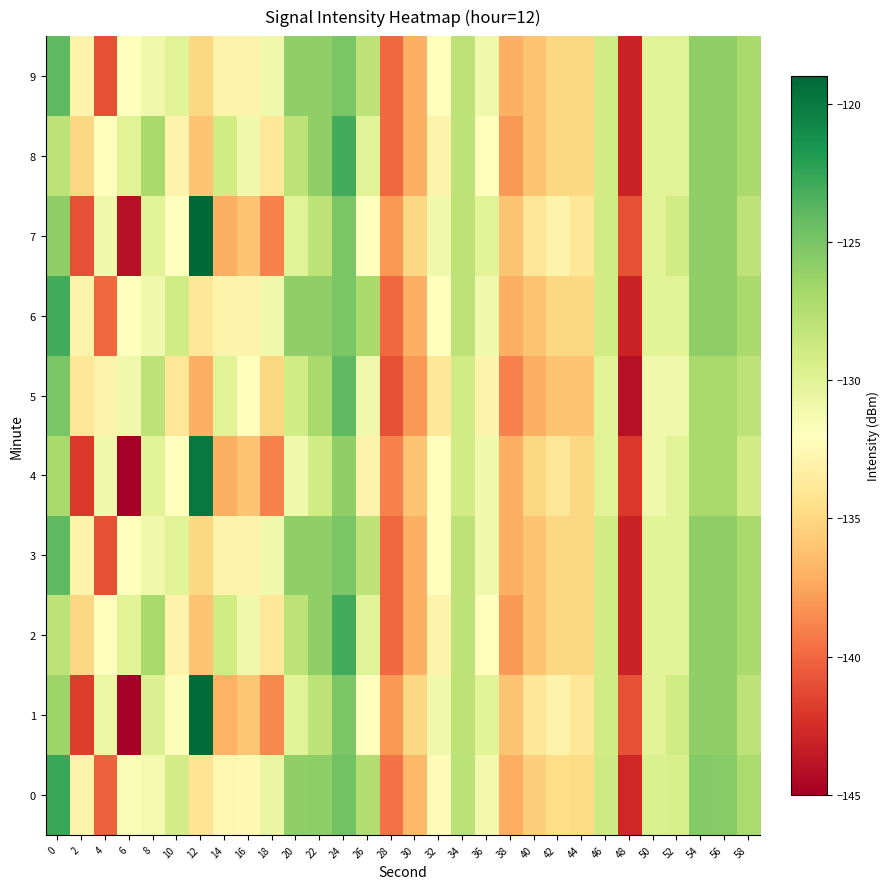

Reading left to right, extract all data points from this chart.

0: 0=-122.7	2=-132.9	4=-140.3	6=-131.6	8=-131.2	10=-129.1	12=-134.1	14=-132.6	16=-132.6	18=-130.6	20=-126.0	22=-125.8	24=-124.7	26=-127.4	28=-139.5	30=-136.6	32=-132.3	34=-127.9	36=-131.1	38=-137.1	40=-135.5	42=-134.6	44=-134.8	46=-128.9	48=-142.8	50=-129.6	52=-129.5	54=-125.4	56=-125.5	58=-127.1
1: 0=-126.4	2=-141.8	4=-130.7	6=-144.9	8=-129.7	10=-131.8	12=-119.3	14=-136.9	16=-135.9	18=-138.7	20=-130.0	22=-128.0	24=-125.0	26=-132.0	28=-138.0	30=-135.0	32=-131.0	34=-128.0	36=-130.0	38=-136.0	40=-134.0	42=-133.0	44=-134.0	46=-129.0	48=-141.0	50=-130.0	52=-129.0	54=-126.0	56=-126.0	58=-128.0
2: 0=-128.0	2=-135.0	4=-132.0	6=-130.0	8=-127.0	10=-133.0	12=-136.0	14=-129.0	16=-131.0	18=-134.0	20=-128.0	22=-126.0	24=-123.0	26=-130.0	28=-140.0	30=-137.0	32=-133.0	34=-128.0	36=-132.0	38=-138.0	40=-136.0	42=-135.0	44=-135.0	46=-129.0	48=-143.0	50=-130.0	52=-130.0	54=-126.0	56=-126.0	58=-127.0
3: 0=-124.0	2=-133.0	4=-141.0	6=-132.0	8=-131.0	10=-130.0	12=-135.0	14=-133.0	16=-133.0	18=-131.0	20=-126.0	22=-126.0	24=-125.0	26=-128.0	28=-140.0	30=-137.0	32=-132.0	34=-128.0	36=-131.0	38=-137.0	40=-136.0	42=-135.0	44=-135.0	46=-129.0	48=-143.0	50=-130.0	52=-130.0	54=-126.0	56=-126.0	58=-127.0
4: 0=-127.0	2=-142.0	4=-131.0	6=-145.0	8=-130.0	10=-132.0	12=-120.0	14=-137.0	16=-136.0	18=-139.0	20=-131.0	22=-129.0	24=-126.0	26=-133.0	28=-139.0	30=-136.0	32=-132.0	34=-129.0	36=-131.0	38=-137.0	40=-135.0	42=-134.0	44=-135.0	46=-130.0	48=-142.0	50=-131.0	52=-130.0	54=-127.0	56=-127.0	58=-129.0
5: 0=-125.0	2=-134.0	4=-133.0	6=-131.0	8=-128.0	10=-134.0	12=-137.0	14=-130.0	16=-132.0	18=-135.0	20=-129.0	22=-127.0	24=-124.0	26=-131.0	28=-141.0	30=-138.0	32=-134.0	34=-129.0	36=-133.0	38=-139.0	40=-137.0	42=-136.0	44=-136.0	46=-130.0	48=-144.0	50=-131.0	52=-131.0	54=-127.0	56=-127.0	58=-128.0
6: 0=-123.0	2=-133.0	4=-140.0	6=-132.0	8=-131.0	10=-129.0	12=-134.0	14=-133.0	16=-133.0	18=-131.0	20=-126.0	22=-126.0	24=-125.0	26=-127.0	28=-140.0	30=-137.0	32=-132.0	34=-128.0	36=-131.0	38=-137.0	40=-136.0	42=-135.0	44=-135.0	46=-129.0	48=-143.0	50=-130.0	52=-130.0	54=-126.0	56=-126.0	58=-127.0
7: 0=-126.0	2=-141.0	4=-131.0	6=-144.0	8=-130.0	10=-132.0	12=-119.0	14=-137.0	16=-136.0	18=-139.0	20=-130.0	22=-128.0	24=-125.0	26=-132.0	28=-138.0	30=-135.0	32=-131.0	34=-128.0	36=-130.0	38=-136.0	40=-134.0	42=-133.0	44=-134.0	46=-129.0	48=-141.0	50=-130.0	52=-129.0	54=-126.0	56=-126.0	58=-128.0
8: 0=-128.0	2=-135.0	4=-132.0	6=-130.0	8=-127.0	10=-133.0	12=-136.0	14=-129.0	16=-131.0	18=-134.0	20=-128.0	22=-126.0	24=-123.0	26=-130.0	28=-140.0	30=-137.0	32=-133.0	34=-128.0	36=-132.0	38=-138.0	40=-136.0	42=-135.0	44=-135.0	46=-129.0	48=-143.0	50=-130.0	52=-130.0	54=-126.0	56=-126.0	58=-127.0
9: 0=-124.0	2=-133.0	4=-141.0	6=-132.0	8=-131.0	10=-130.0	12=-135.0	14=-133.0	16=-133.0	18=-131.0	20=-126.0	22=-126.0	24=-125.0	26=-128.0	28=-140.0	30=-137.0	32=-132.0	34=-128.0	36=-131.0	38=-137.0	40=-136.0	42=-135.0	44=-135.0	46=-129.0	48=-143.0	50=-130.0	52=-130.0	54=-126.0	56=-126.0	58=-127.0